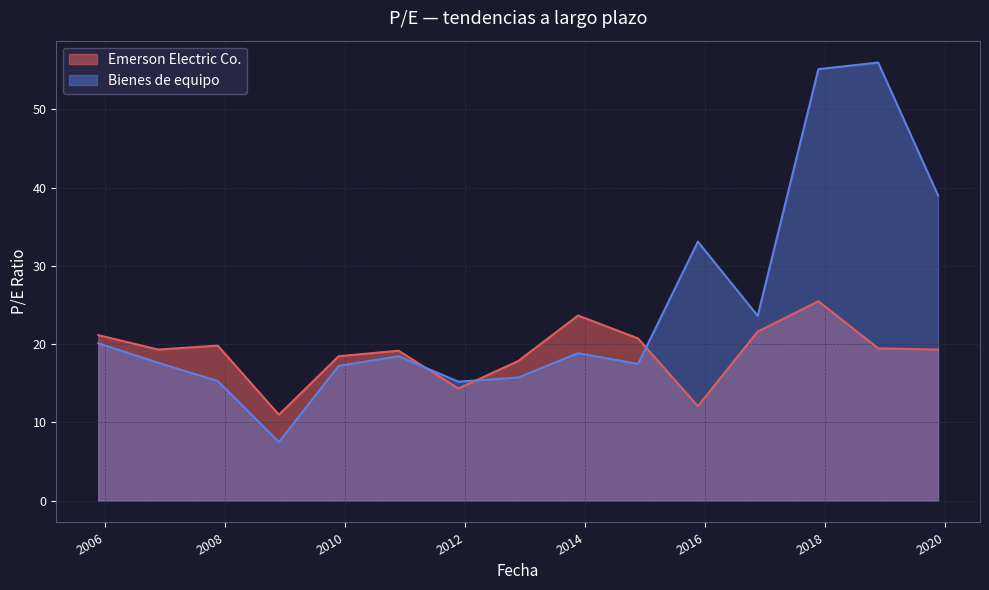

How many values in the Emerson Electric Co. series are below 19?

5